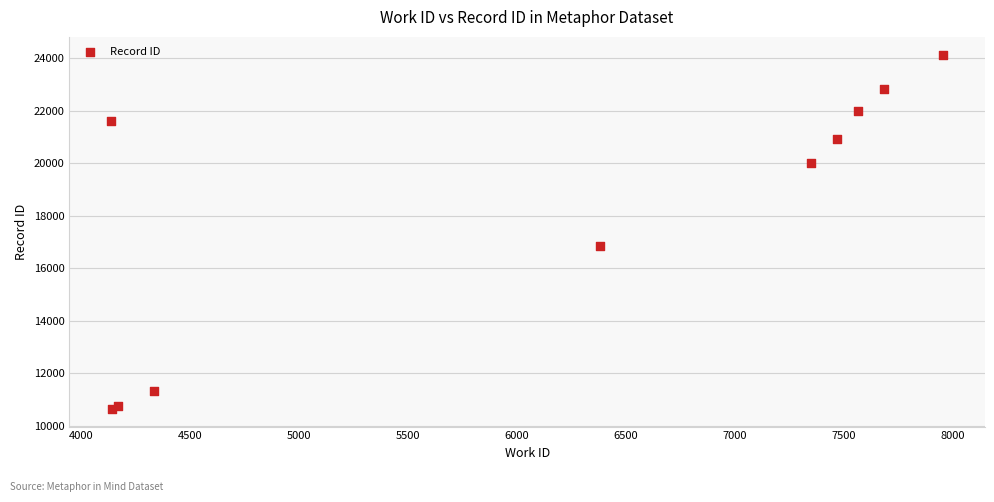

What Y value in the scatter plot is closest to 17387?

16861